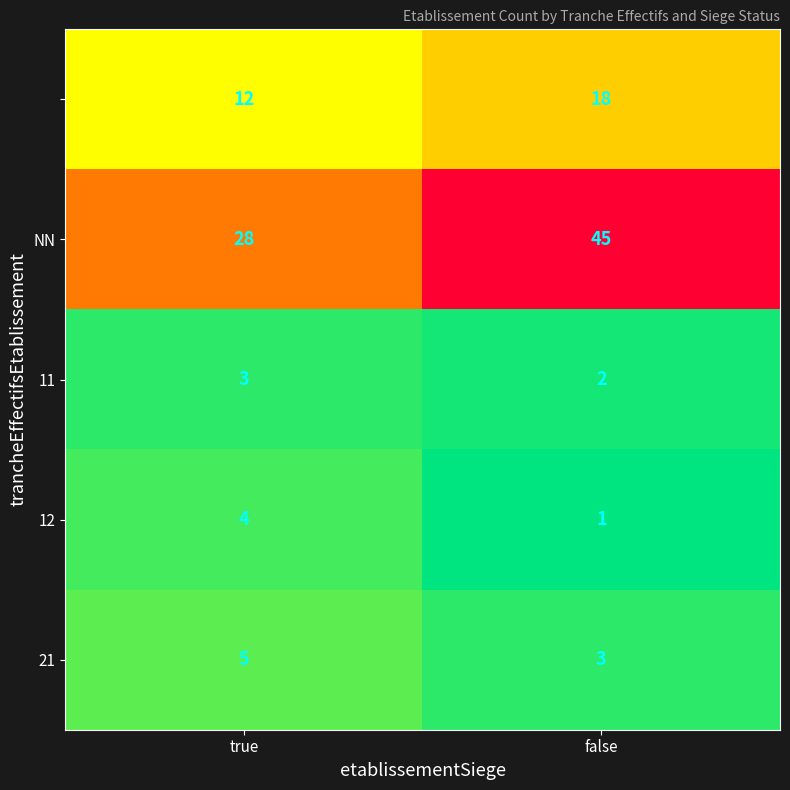

What is the difference between the highest and lowest values at false?

44